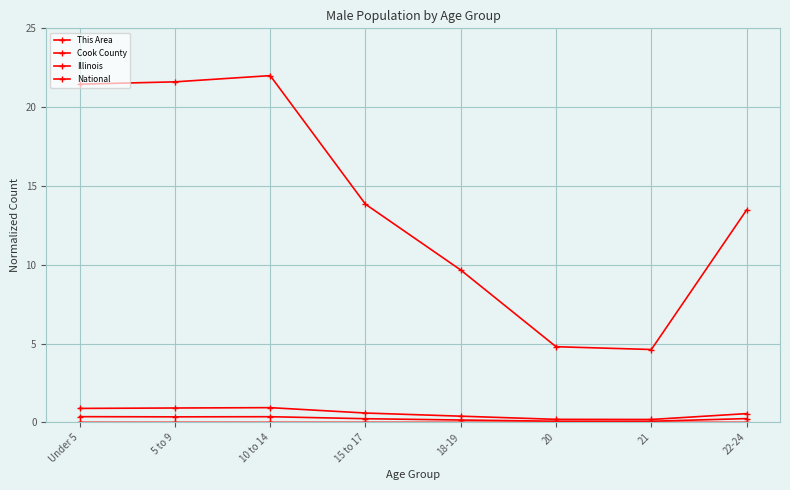

How many lines are shown in the chart?

4